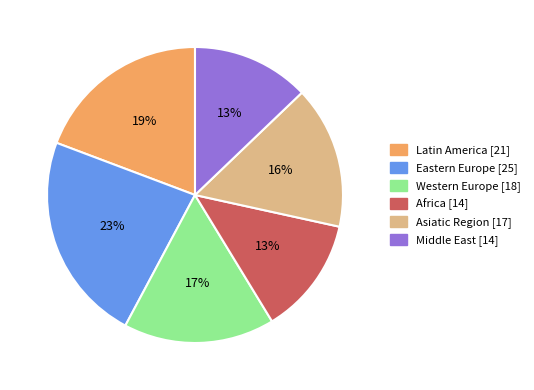

Is the sum of Western Europe and Eastern Europe greater than half?

No